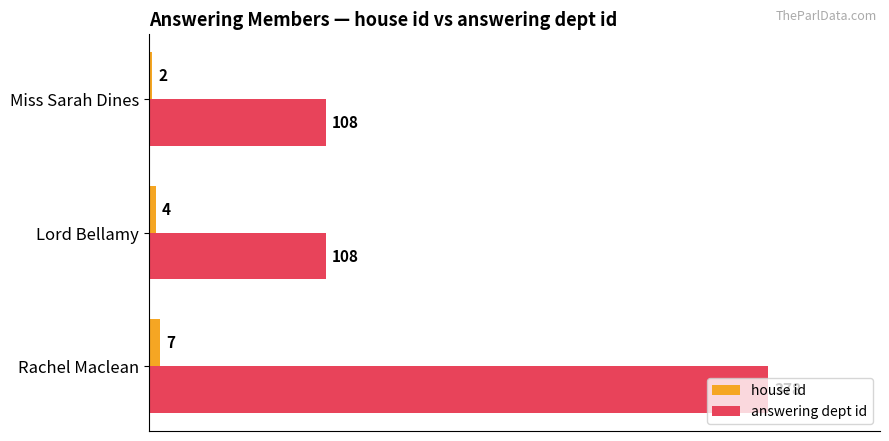

Which series has the largest total across all categories?

answering dept id